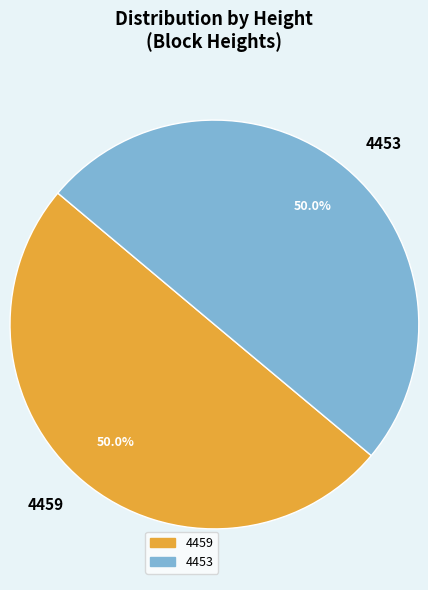

What is the ratio of the value at 4453 to the value at 4459?

1.0